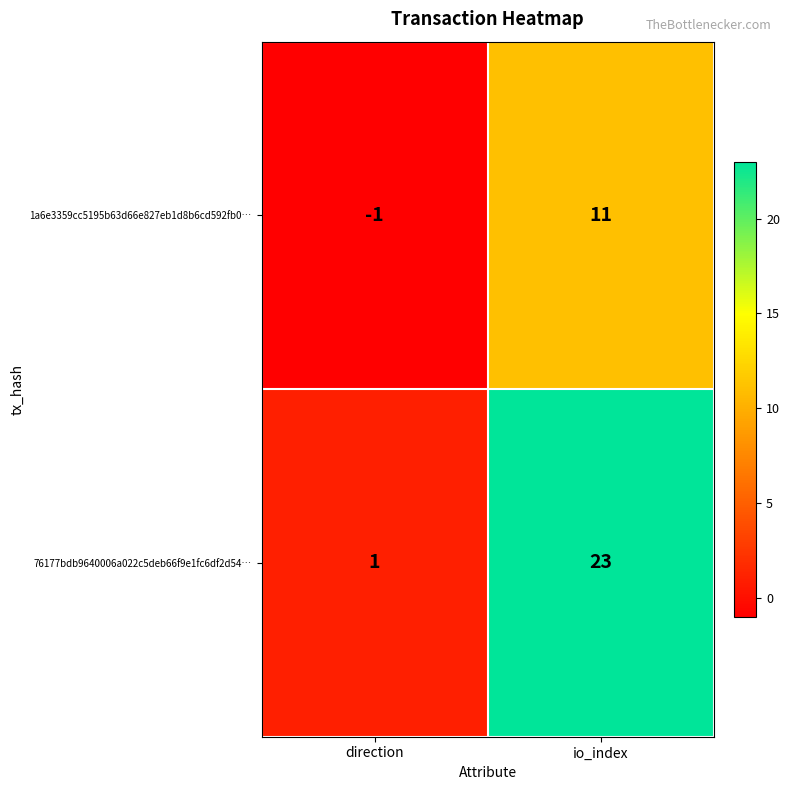

What is the average value of the 76177bdb9640006a022c5deb66f9e1fc6df2d54… series?

12